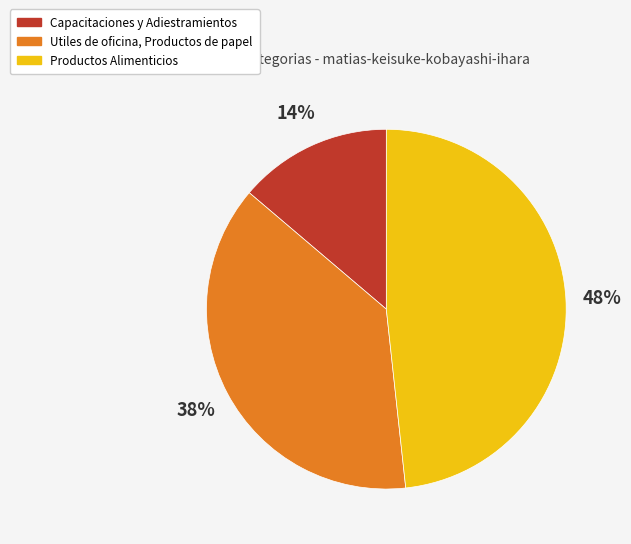

Rank the categories by value from lowest to highest.

Capacitaciones y Adiestramientos, Utiles de oficina, Productos de papel, Productos Alimenticios